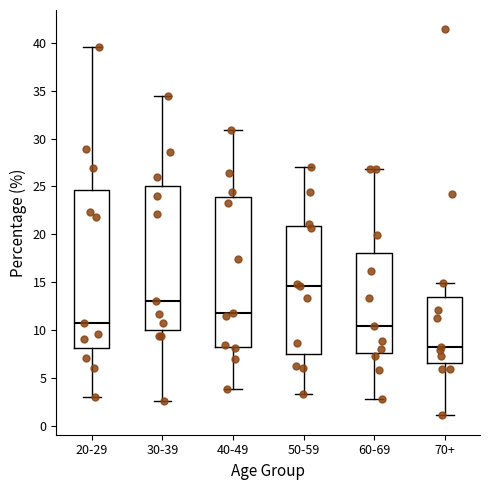

Comparing the boxes themselves (not the whiskers), which one is the tallest?

20-29